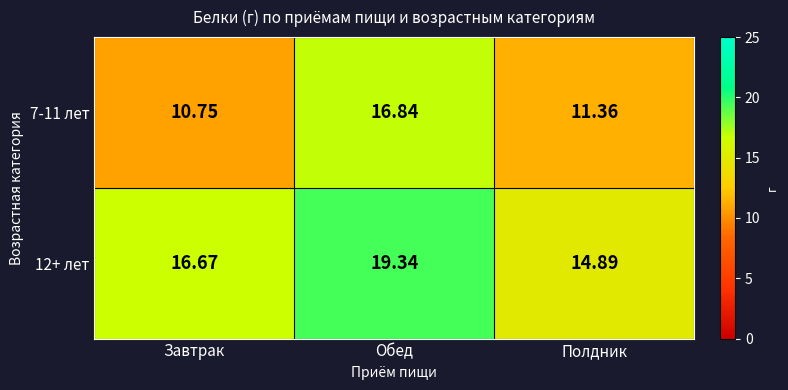

At which category does the chart reach its peak across all series?

Обед